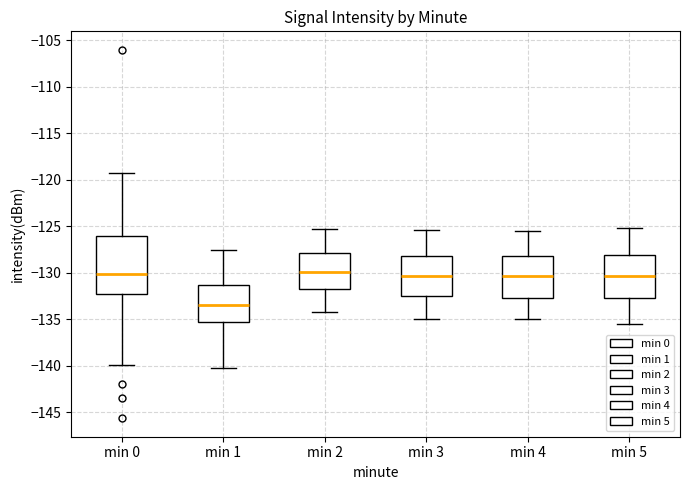

Which box is the tallest, from its lower edge to its upper edge?

min 0